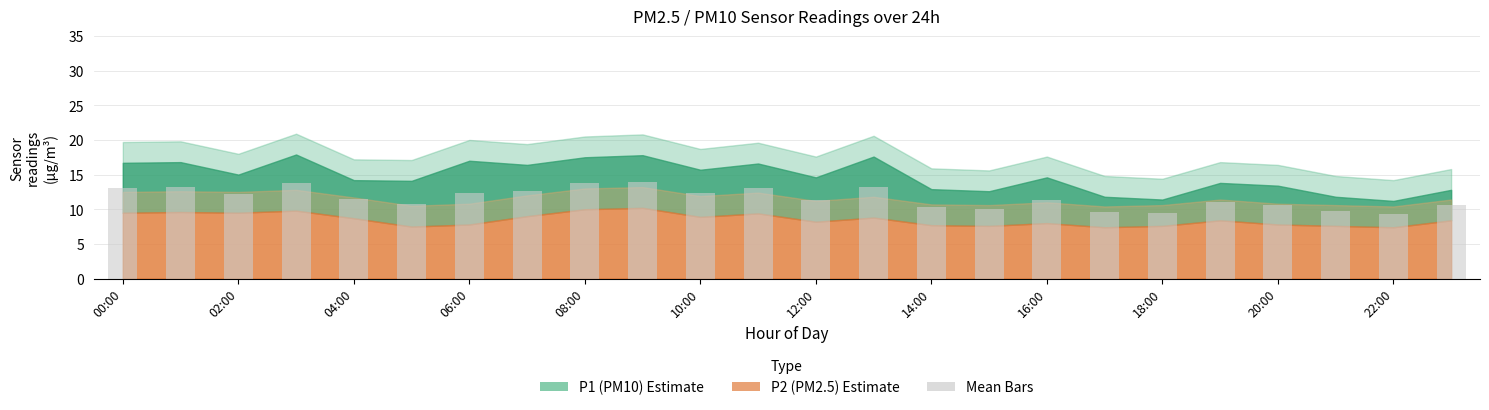

How many categories are shown in the chart?

24